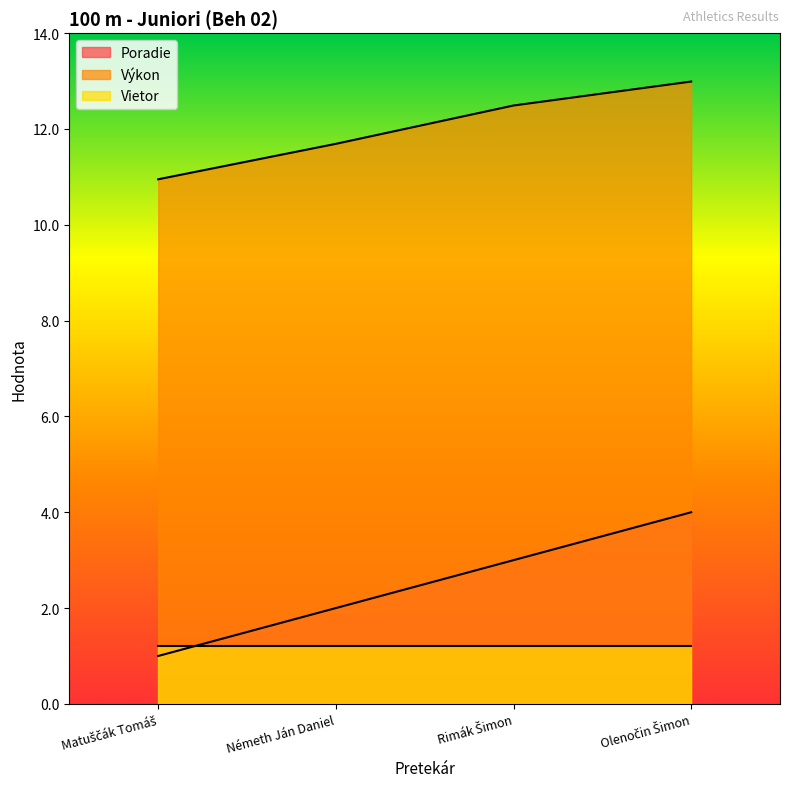

Which series has the widest spread of values?

Poradie